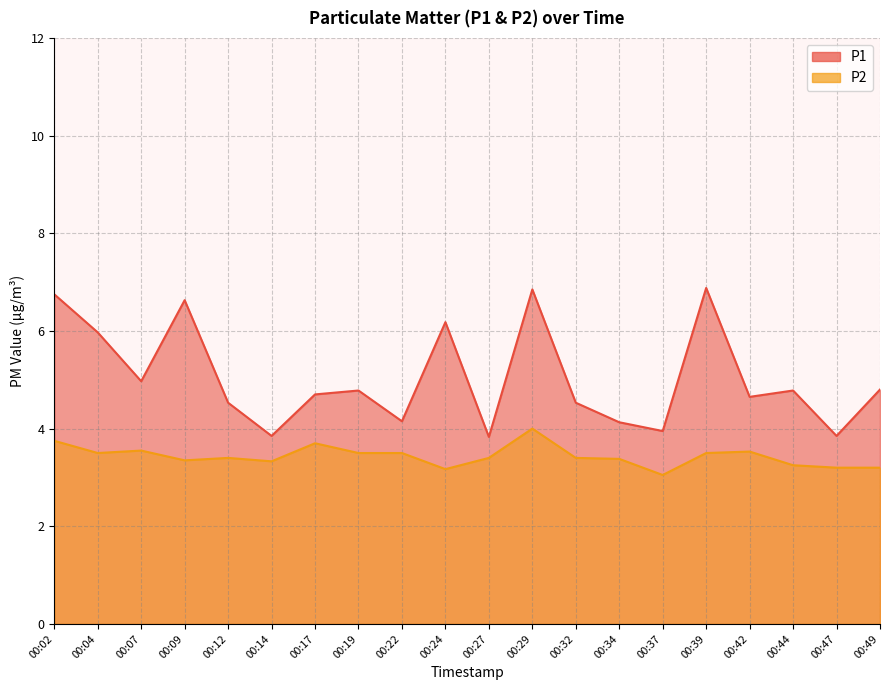

True or false: P1 has a value of 4.7 at 00:17.

True